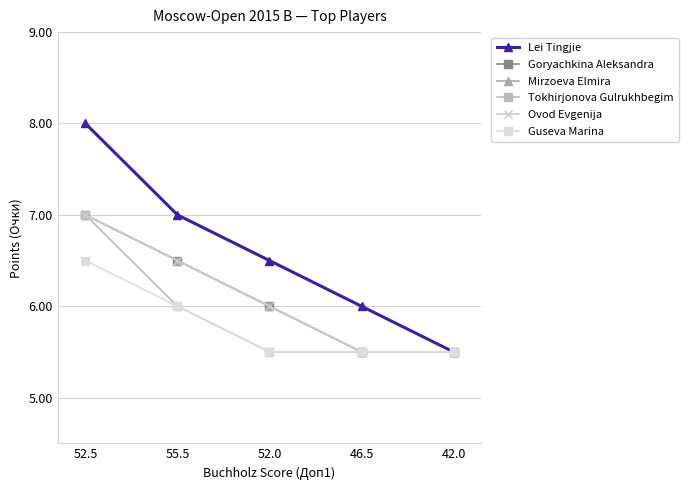

True or false: Ovod Evgenija has more than 0 interior local peaks.

False